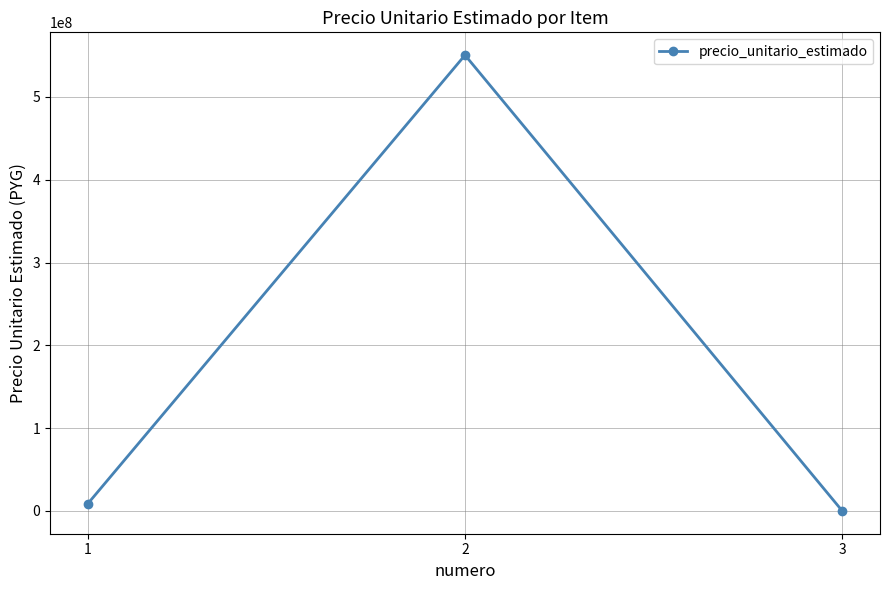

How many lines are shown in the chart?

1